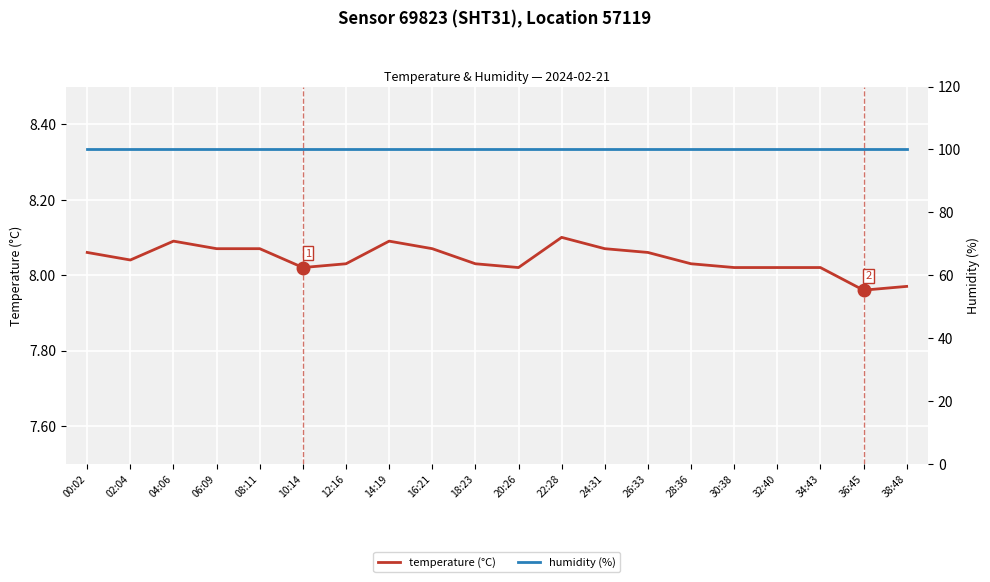

What is the label of the 8th point from the right?

24:31